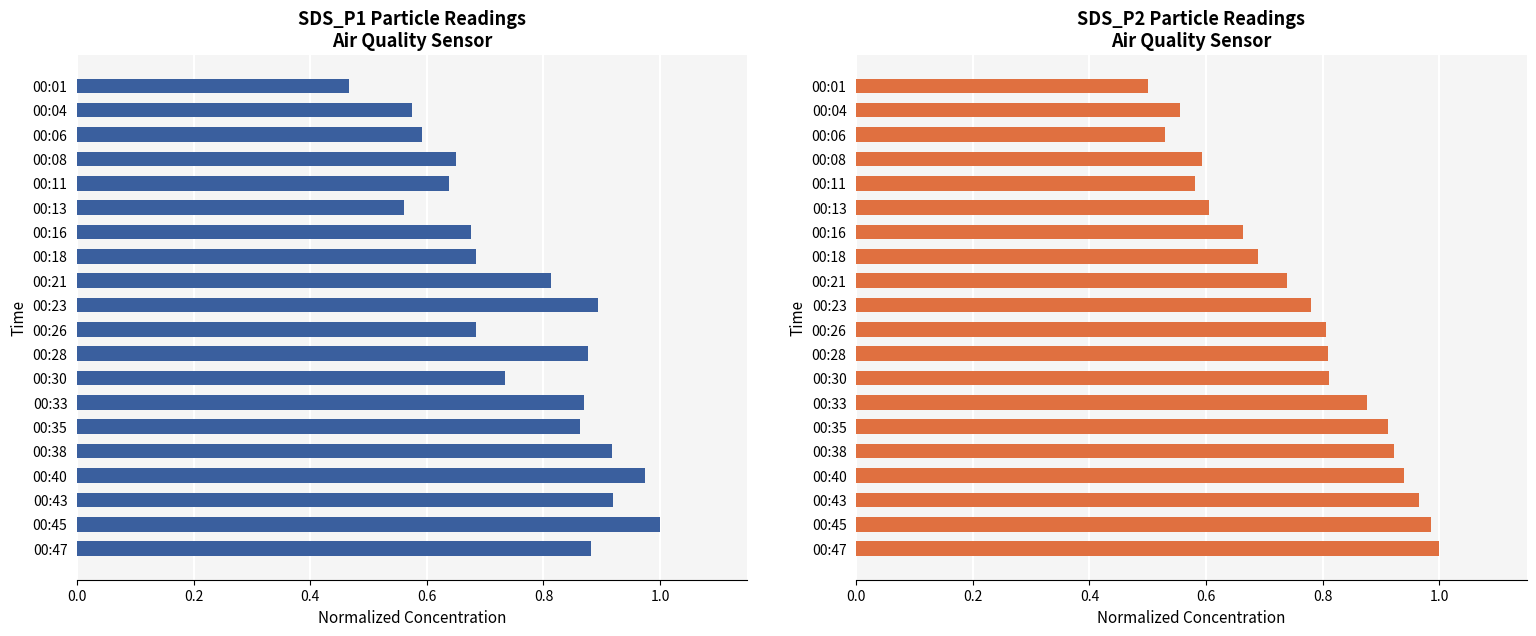

What is the sum of all SDS_P2 values?

15.3